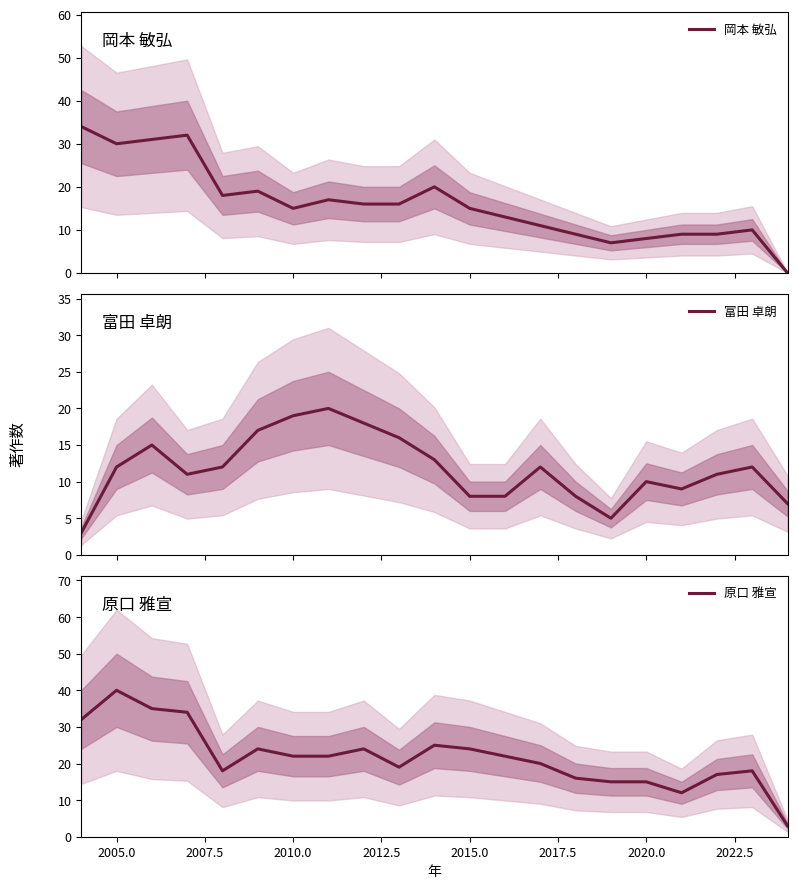

How many categories are shown in the chart?

21